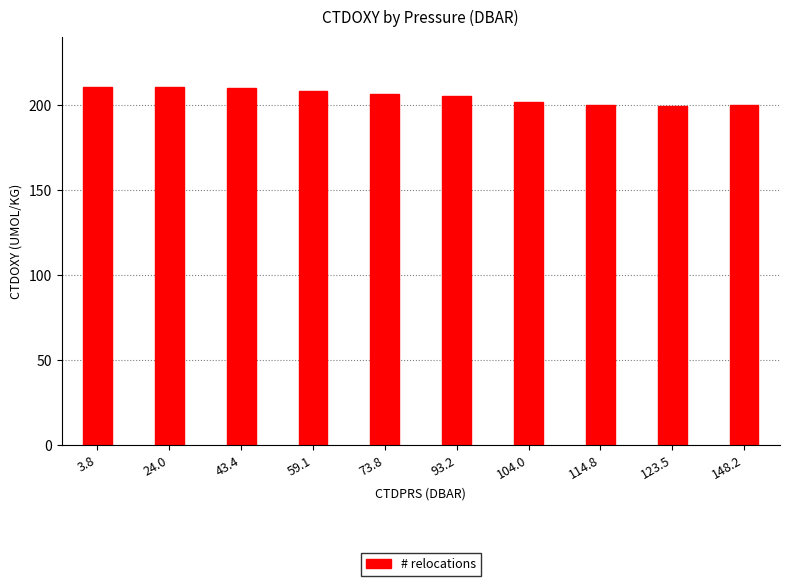

What is the maximum value shown in the chart?

210.6